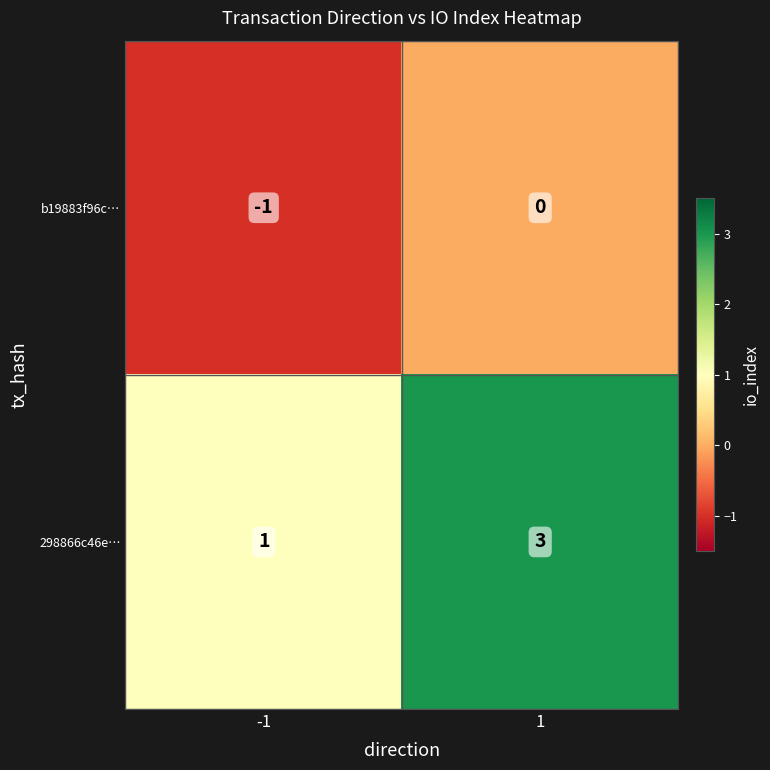

Which series has the largest range (max minus min)?

298866c46e…